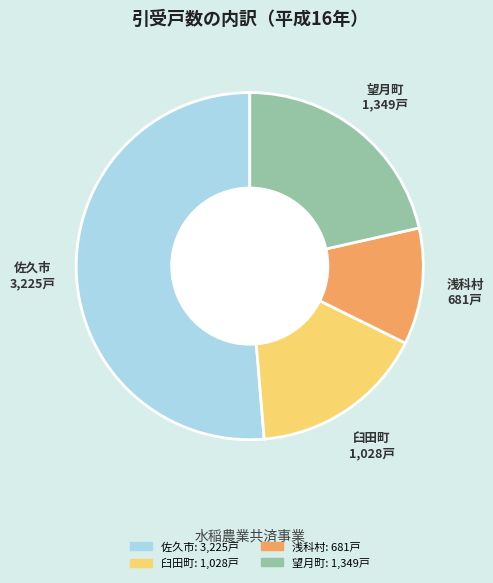

Between 佐久市 and 臼田町, which is larger?

佐久市